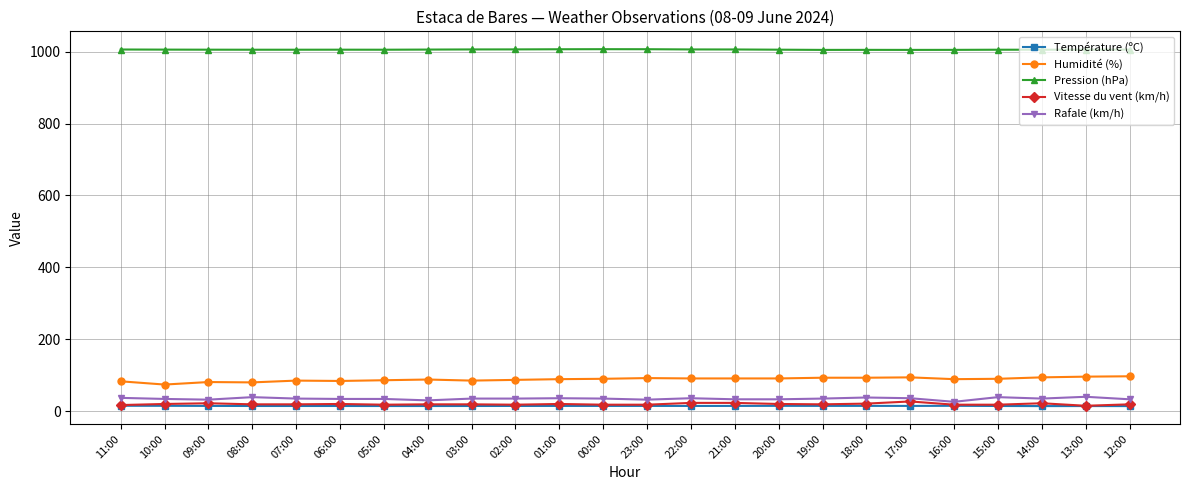

True or false: Humidité (%) and Température (ºC) cross at least once.

False